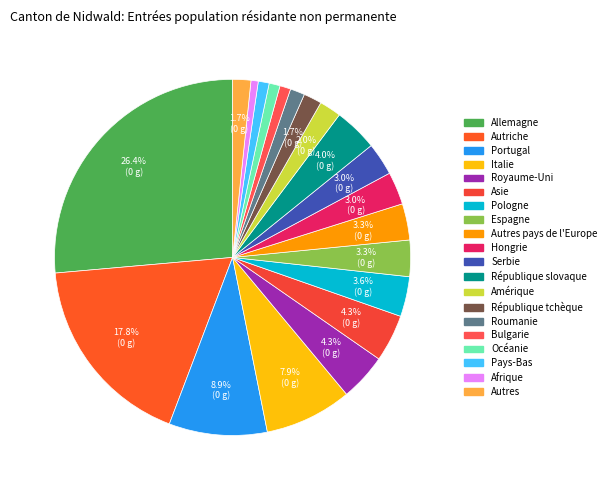

Does any single category account for the majority?

No